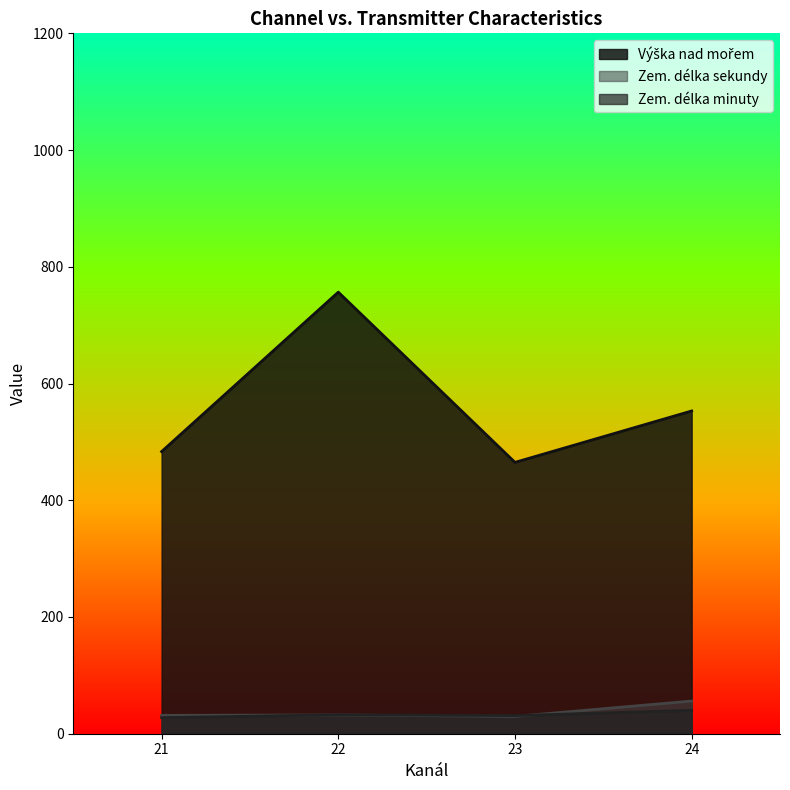

Rank the series by their maximum value, from highest to lowest.

Výška nad mořem, Zem. délka minuty, Zem. délka sekundy